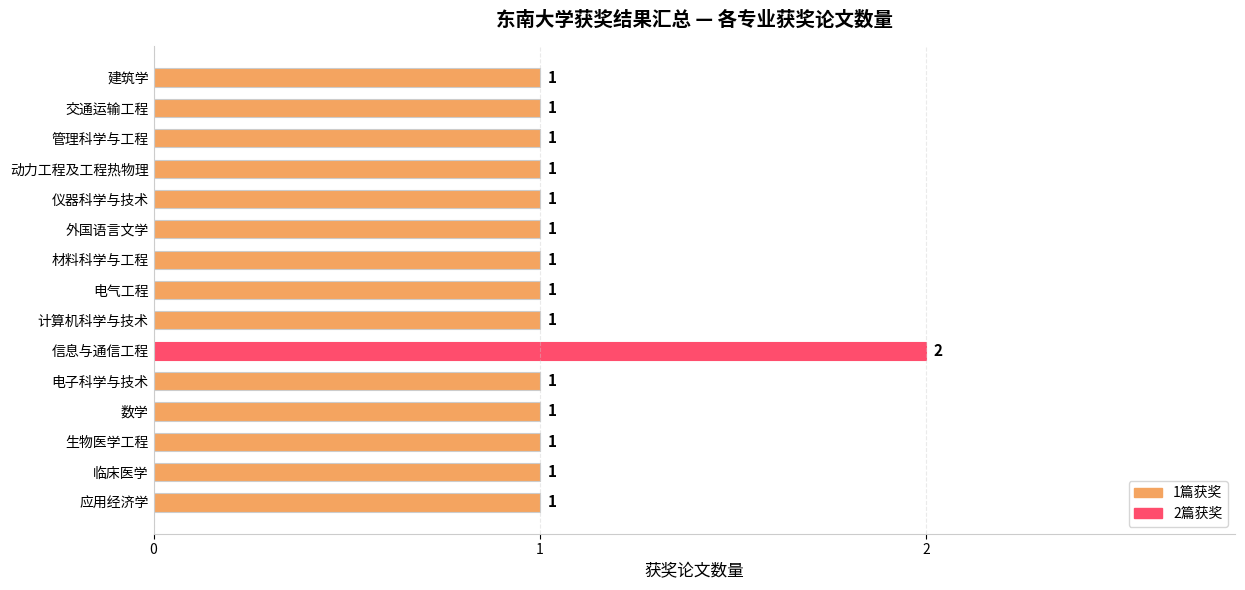

Are the bars grouped side by side (vs. stacked)?

No